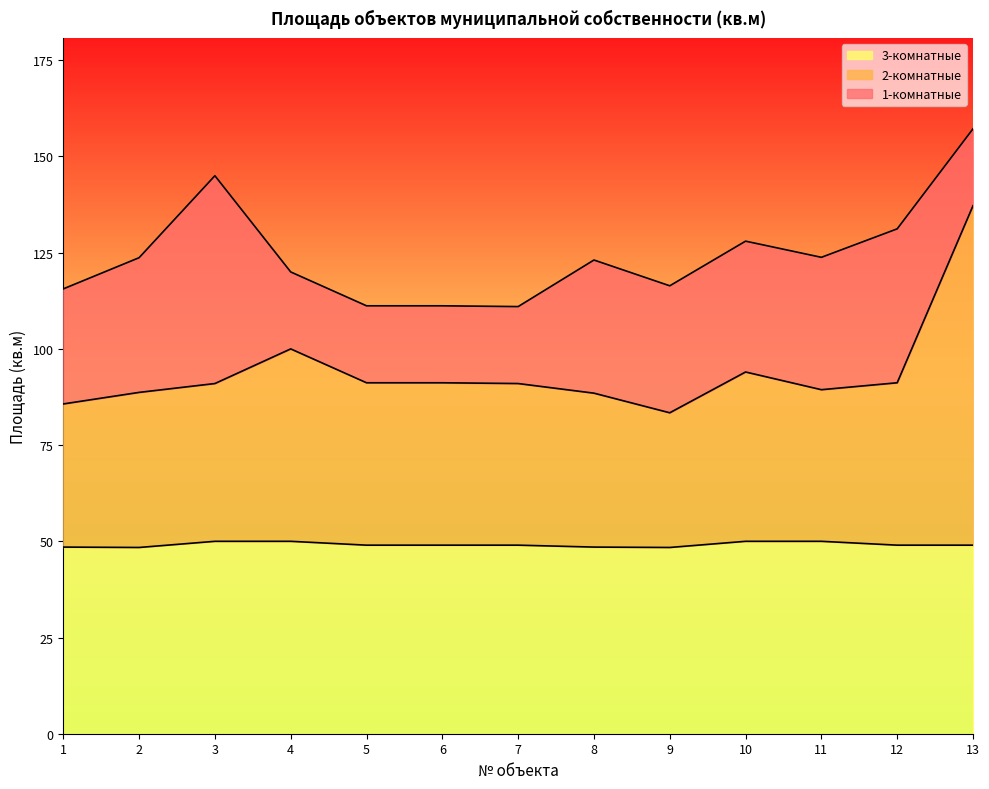

How many data points in 2-комнатные are above 91?

6